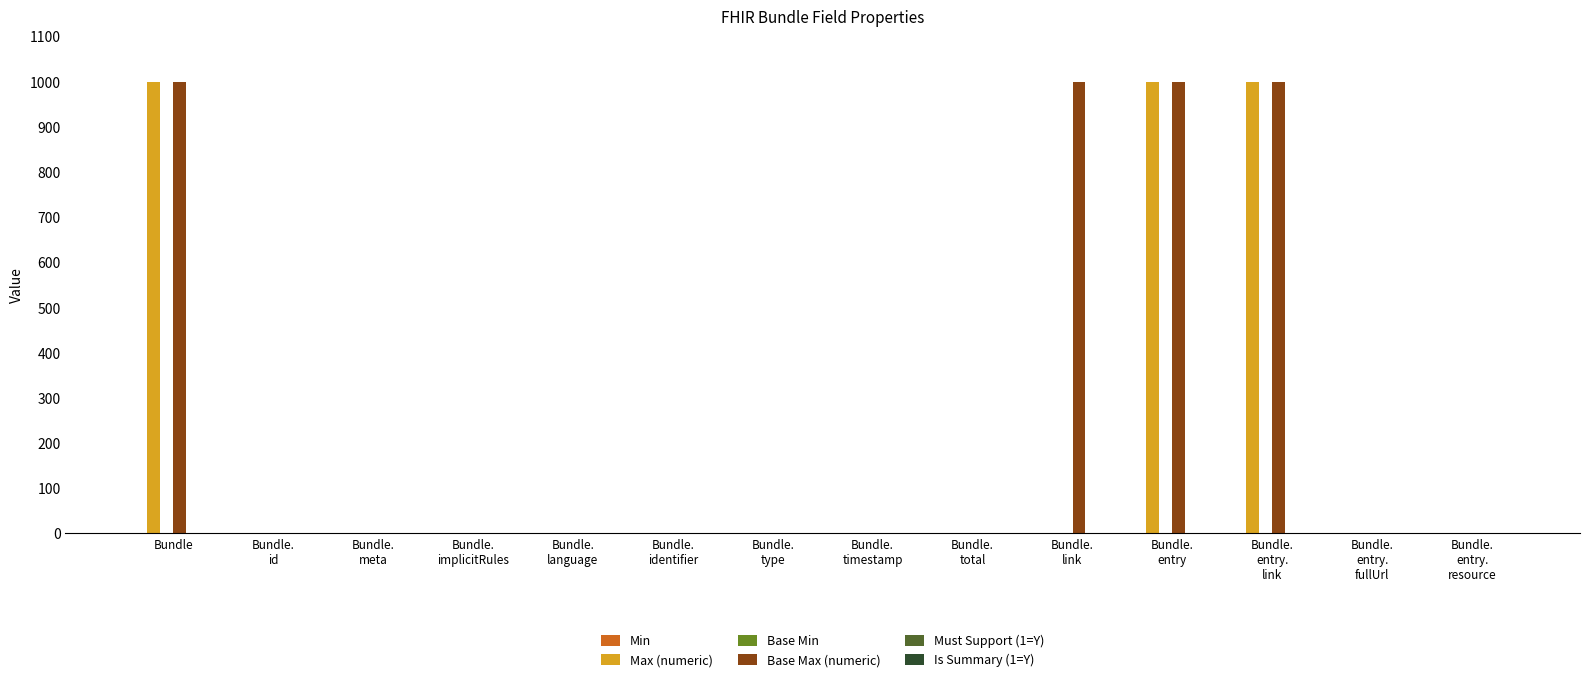

What is the difference between the second highest and minimum values in the Is Summary (1=Y) series?

1